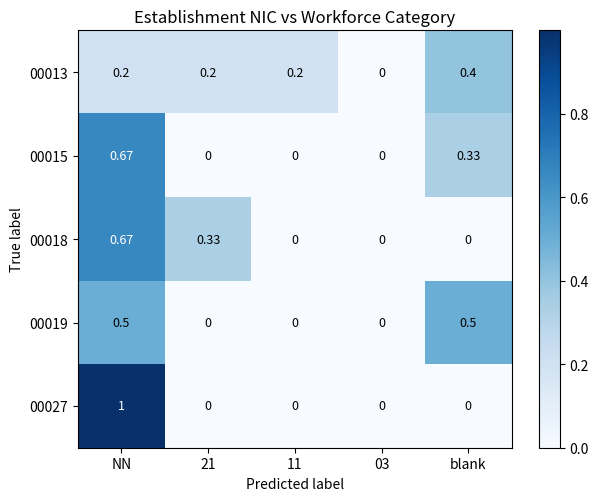

At which label does 00015 reach its peak?

NN